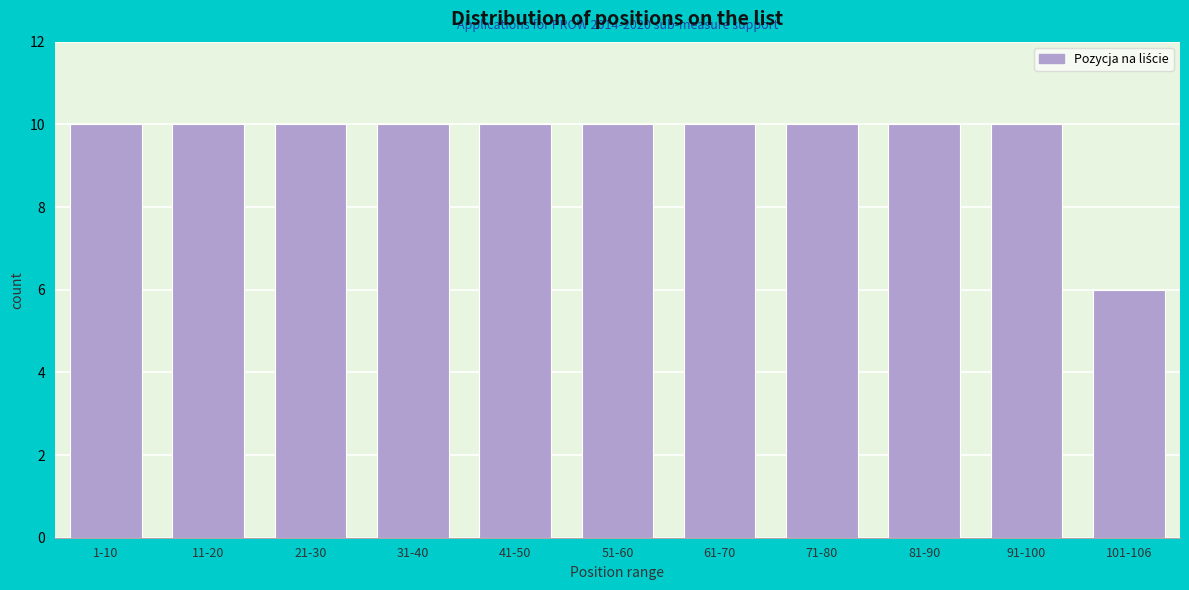

Reading right to left, list all the values displayed in this chart.

101-106=6	91-100=10	81-90=10	71-80=10	61-70=10	51-60=10	41-50=10	31-40=10	21-30=10	11-20=10	1-10=10